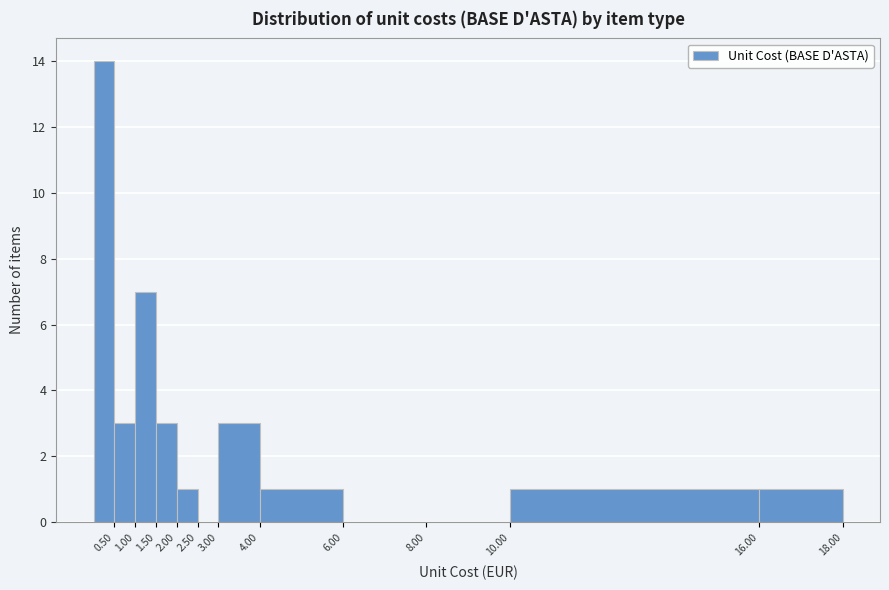

Which range on the x-axis has the tallest bar?

0.0 to 0.5